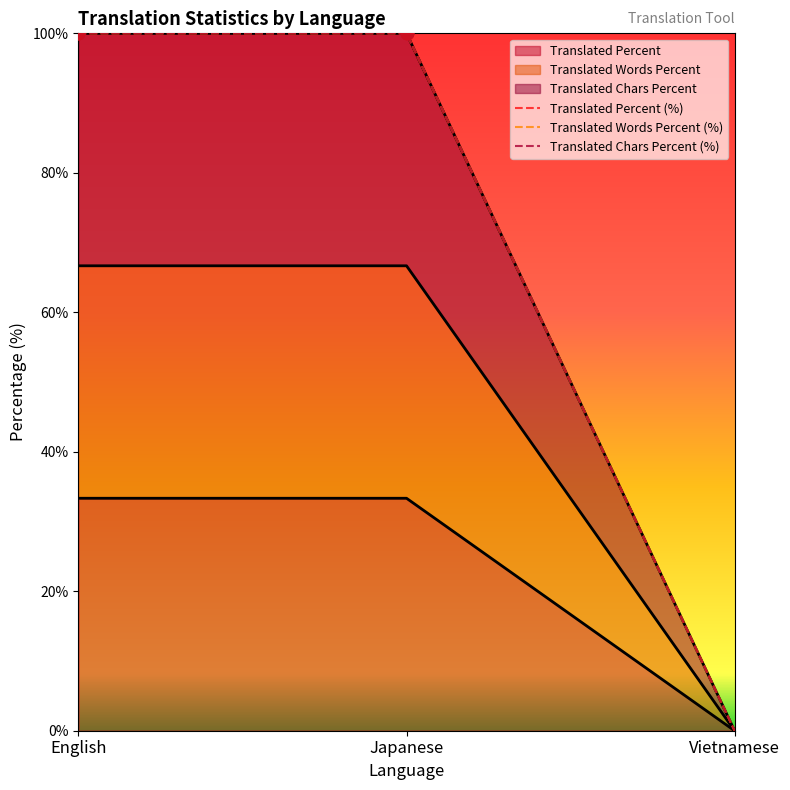

At how many categories does at least one series exceed 95?

2